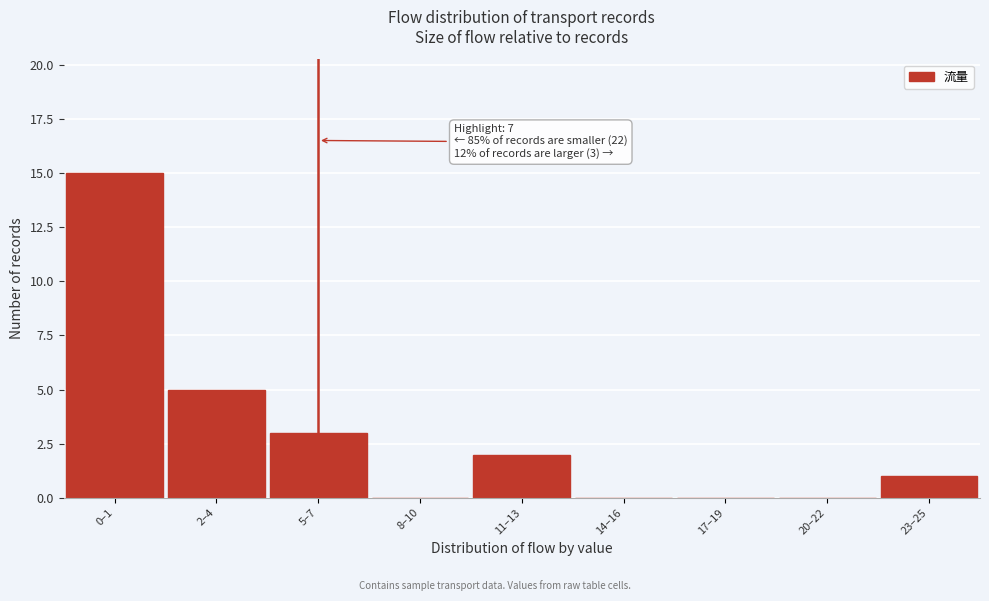

Reading left to right, extract all data points from this chart.

0–1=15	2–4=5	5–7=3	8–10=0	11–13=2	14–16=0	17–19=0	20–22=0	23–25=1